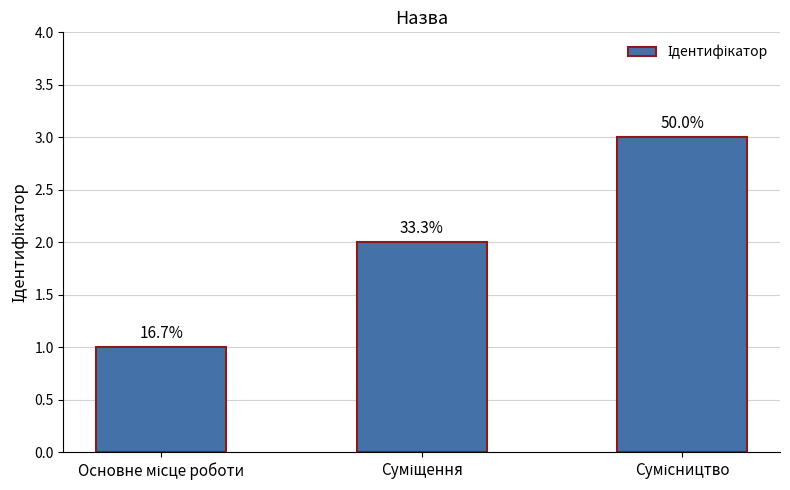

How many bars are there in total?

3